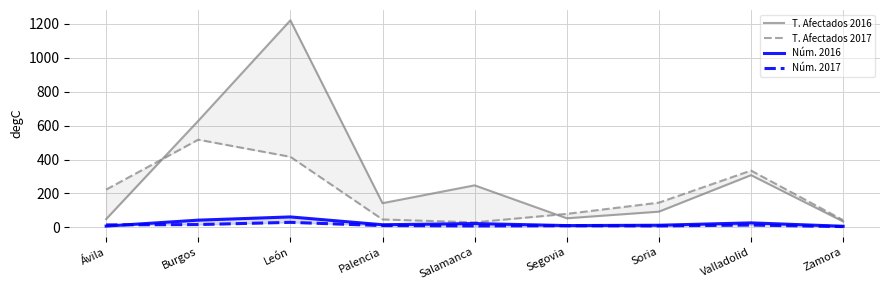

True or false: T. Afectados 2017 and Núm. 2016 cross at least once.

False